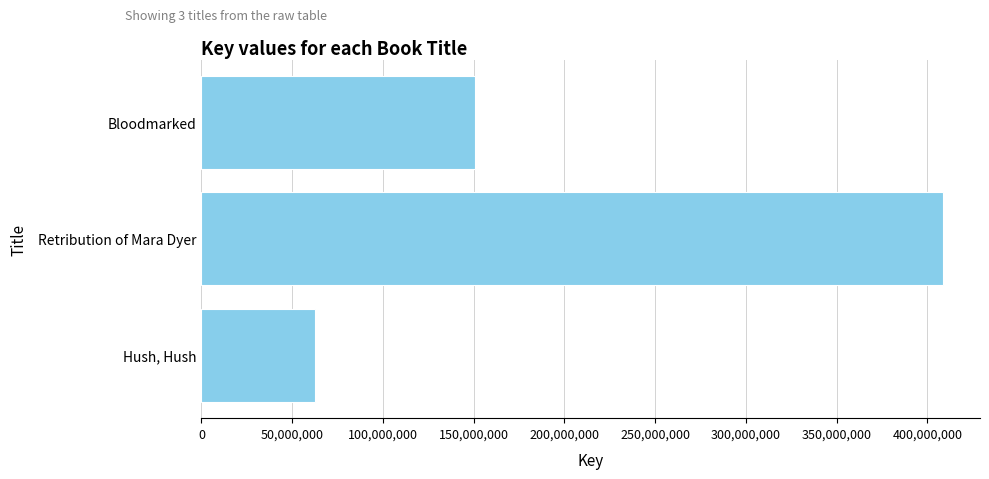

Reading top to bottom, extract all data points from this chart.

Bloodmarked=150879309	Retribution of Mara Dyer=408629191	Hush, Hush=62751203